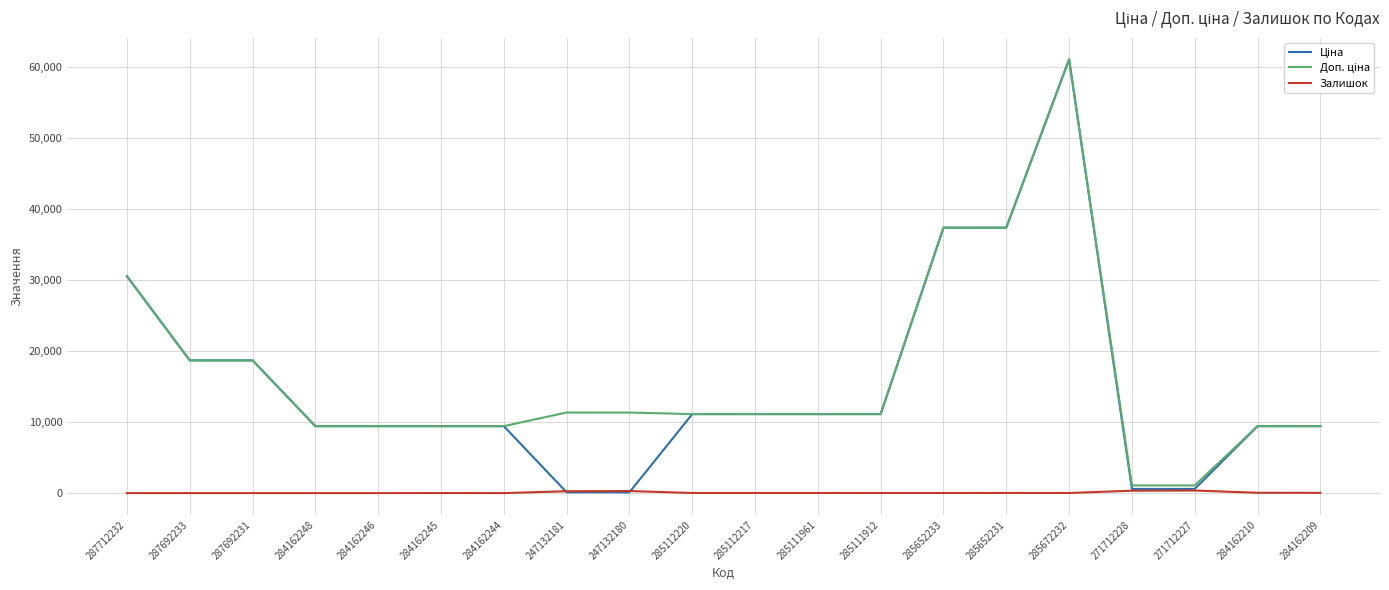

What is the spread (max minus min) of values at 284162248?

9416.9